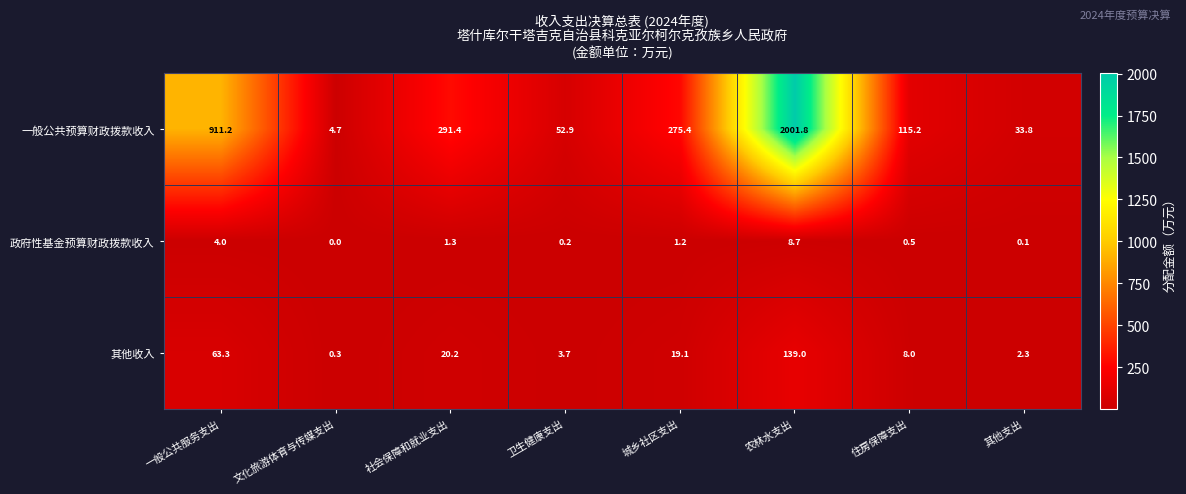

Which category has the highest value across all series?

农林水支出